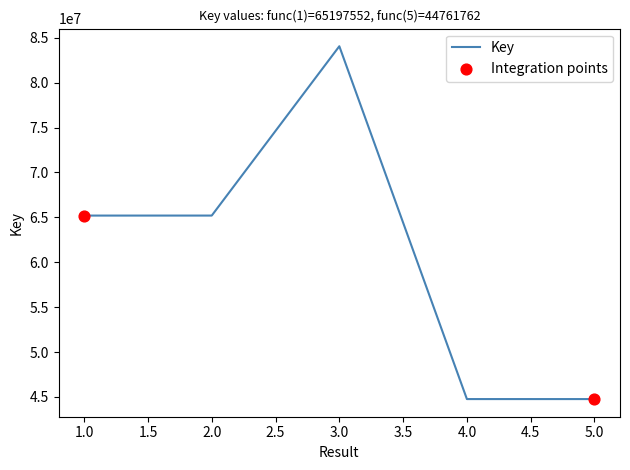

Between 5.0 and 3.0, which is larger?

3.0